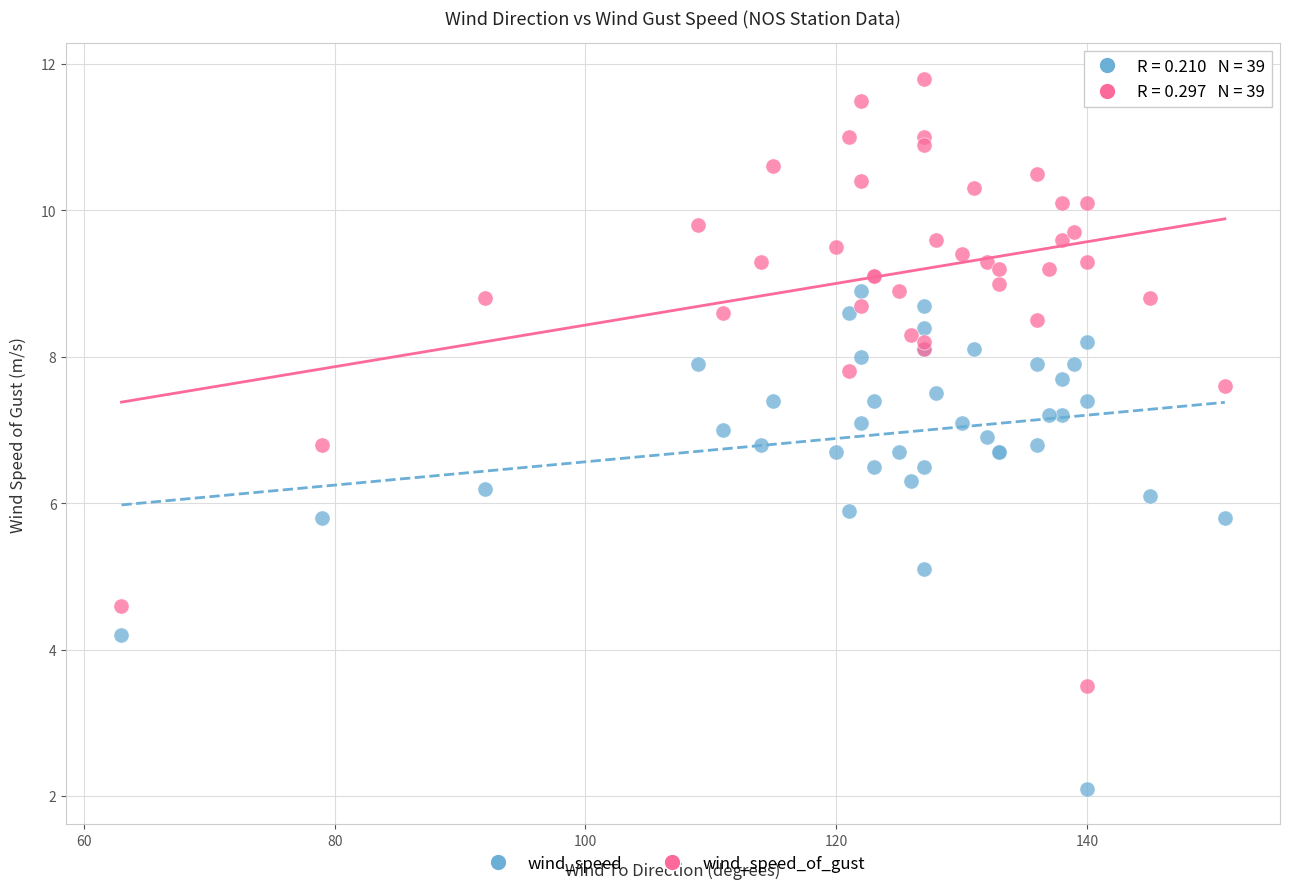

What are all the series names shown in the legend?

wind_speed, wind_speed_of_gust